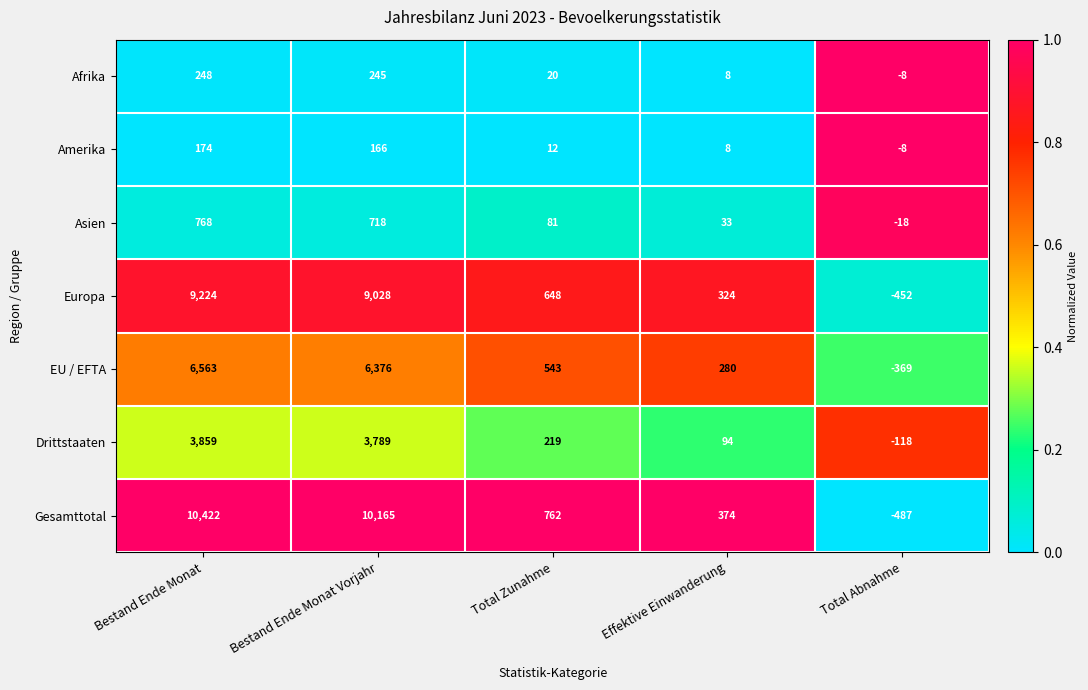

What is the difference between the EU / EFTA values at Bestand Ende Monat and Effektive Einwanderung?

6283